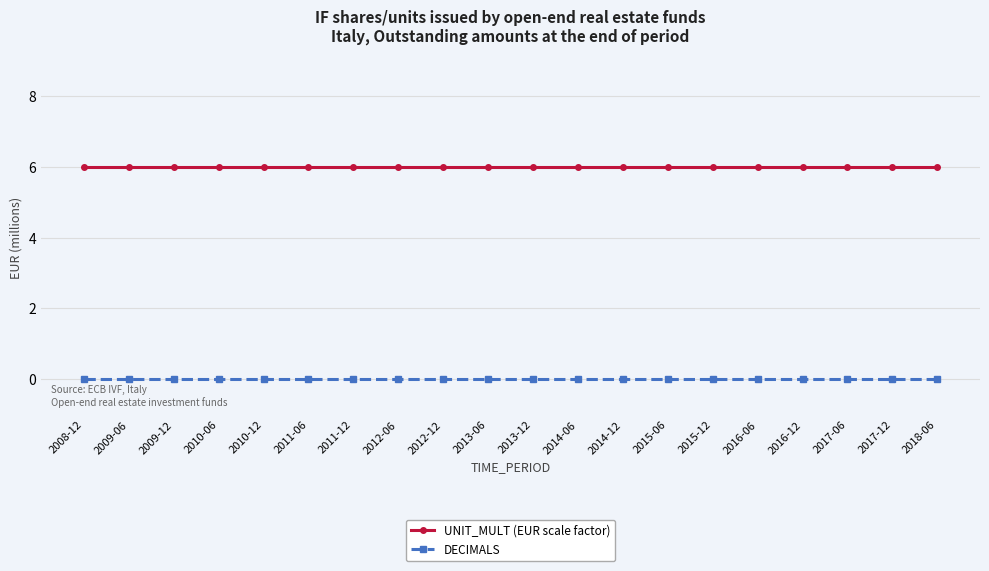

Rank the series by their maximum value, from lowest to highest.

DECIMALS, UNIT_MULT (EUR scale factor)